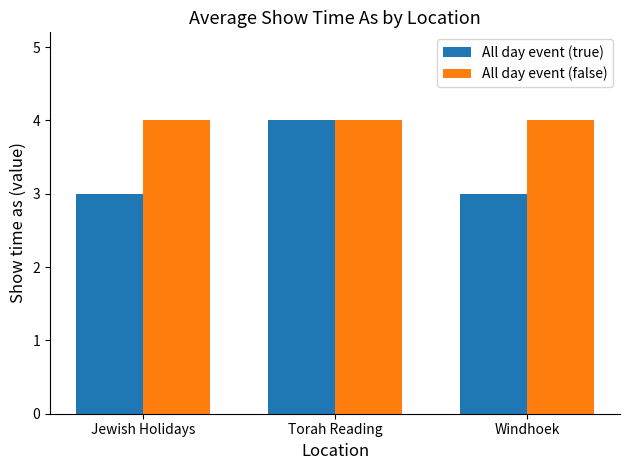

Rank the series by their average value, from lowest to highest.

All day event (true), All day event (false)